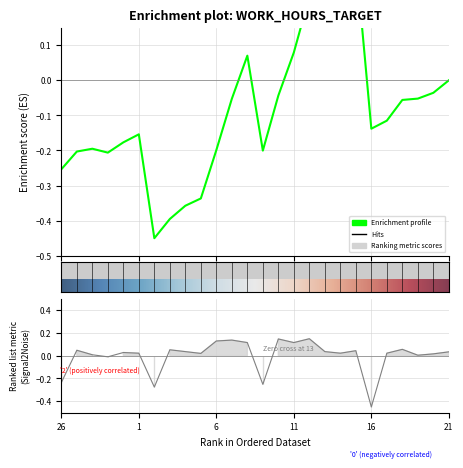

How many lines are shown in the chart?

1